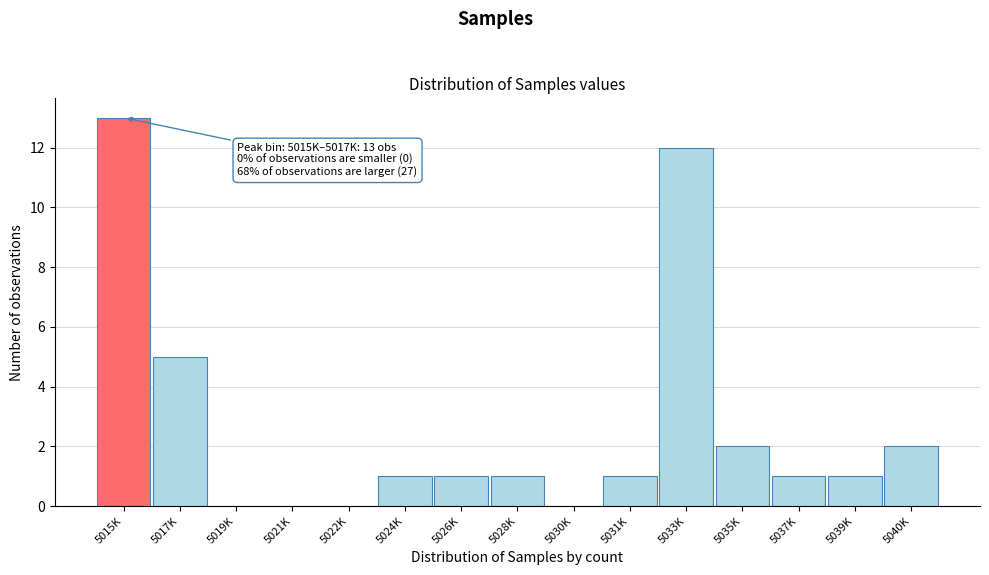

Reading left to right, list all the values displayed in this chart.

5015K=13	5017K=5	5019K=0	5021K=0	5022K=0	5024K=1	5026K=1	5028K=1	5030K=0	5031K=1	5033K=12	5035K=2	5037K=1	5039K=1	5040K=2